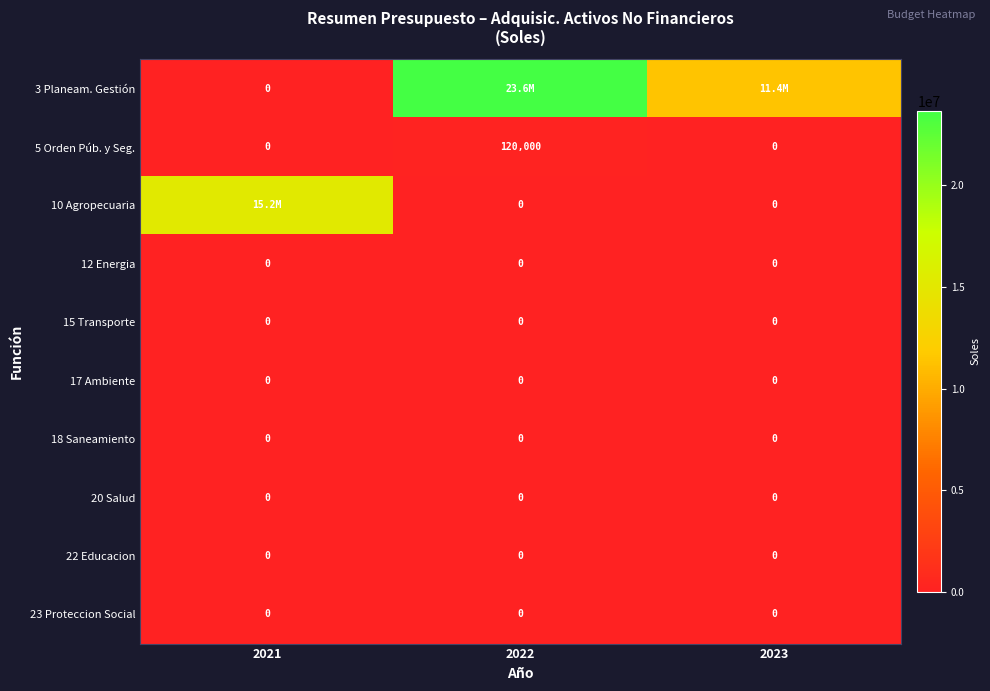

Is the value of 18 Saneamiento at 2021 greater than the value of 5 Orden Púb. y Seg. at 2022?

No